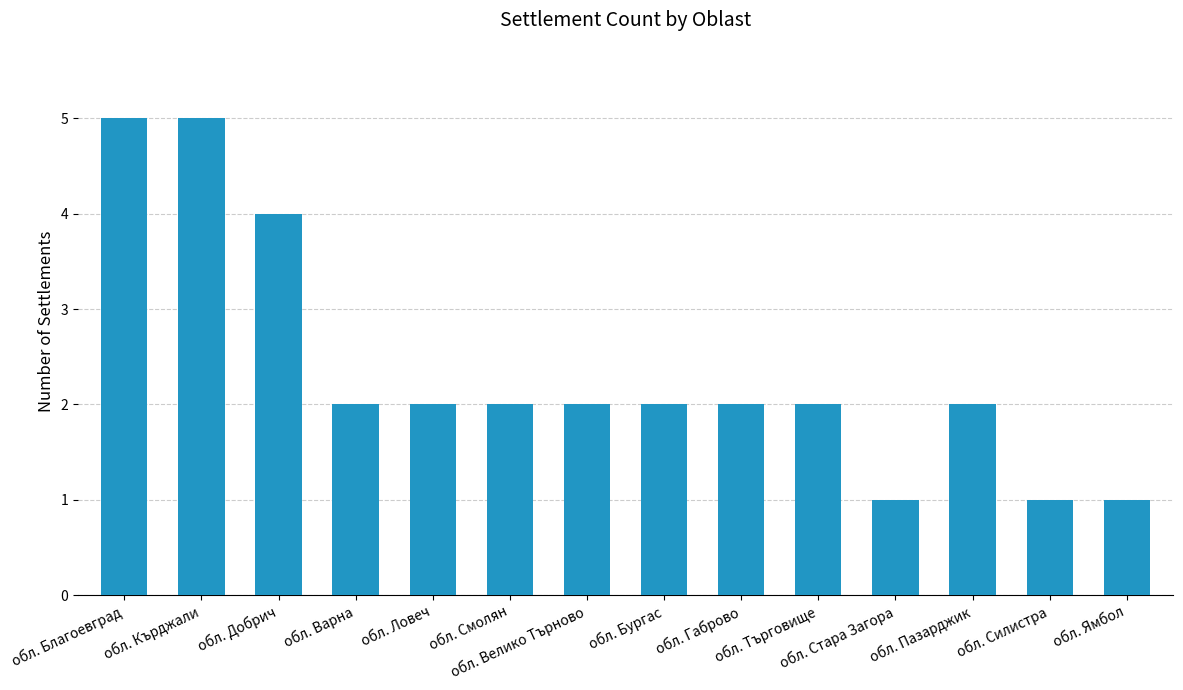

What is the difference between the maximum and second lowest values?

4